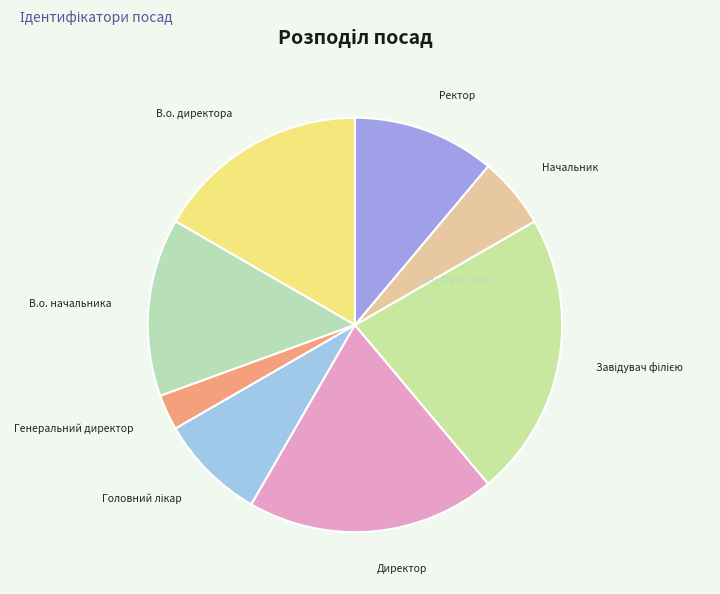

To the nearest percent, what is the average slice percentage?

12%